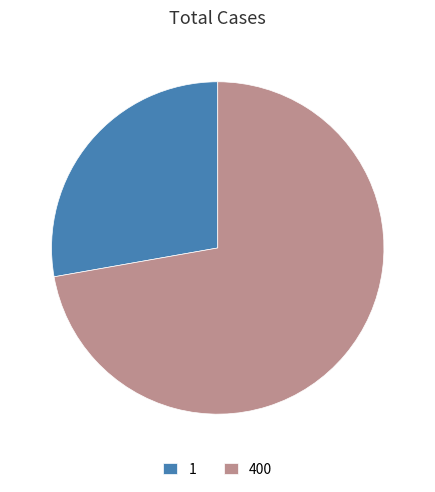

Approximately how many times larger is the value at 400 compared to 1?

2.6